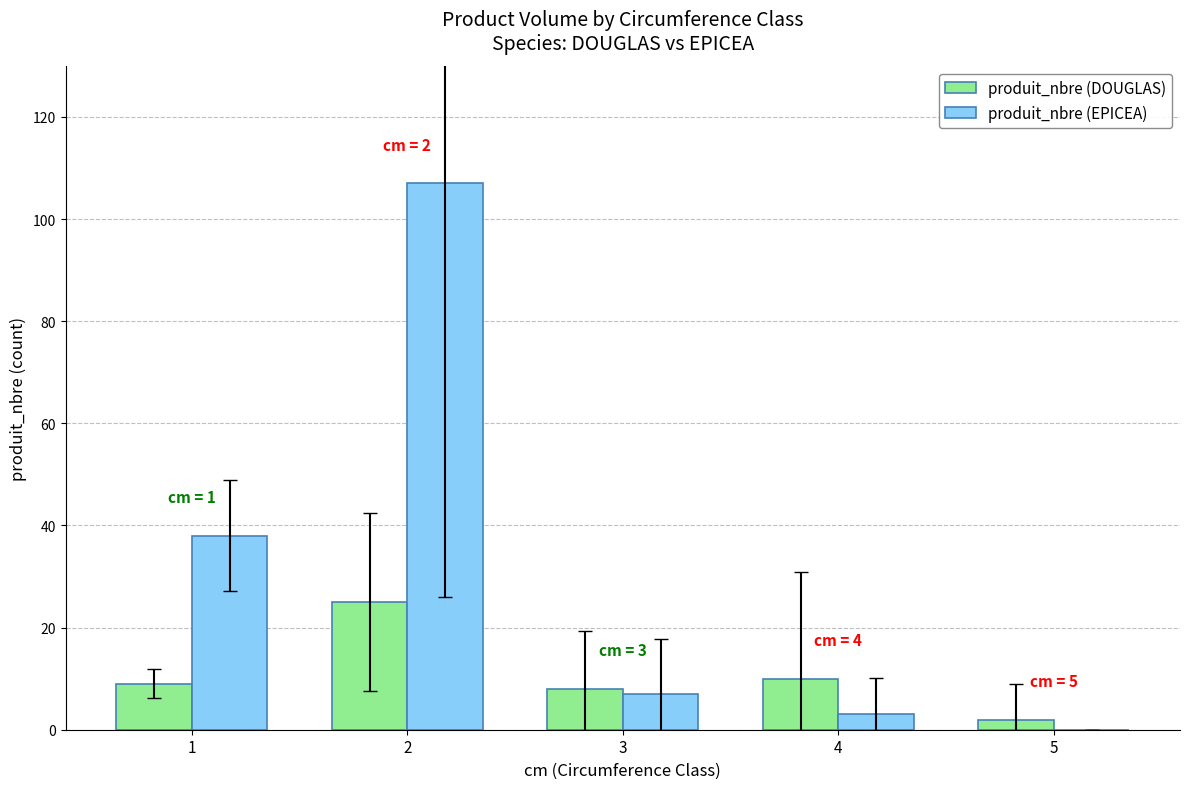

What is the sum of all produit_nbre (DOUGLAS) values?

54